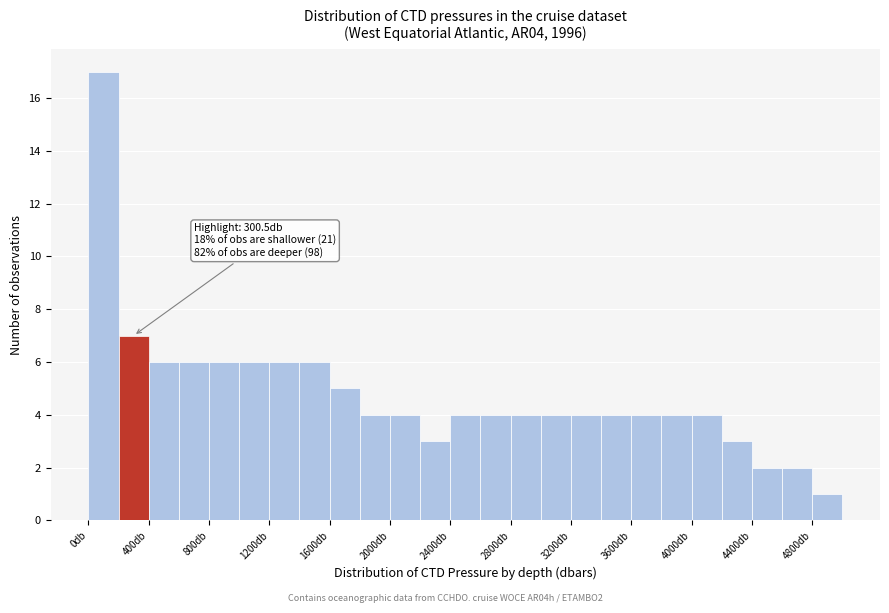

Which range on the x-axis has the tallest bar?

0 to 200